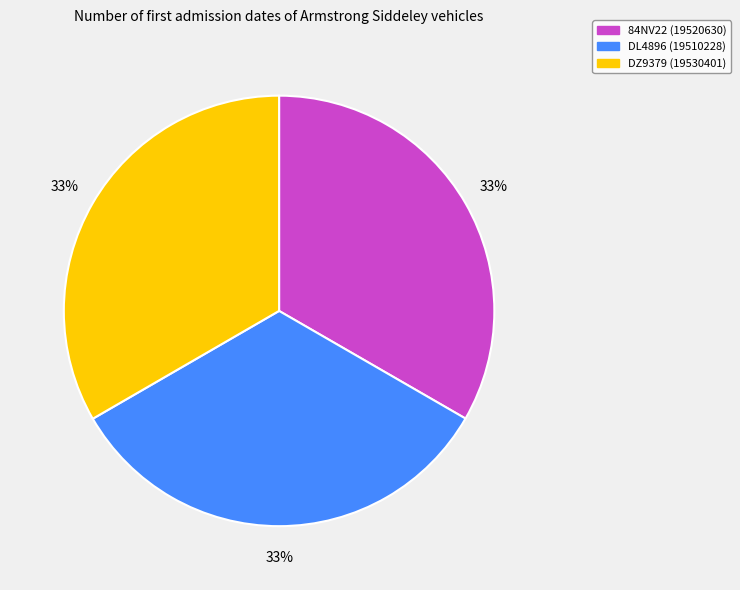

How many segments does this pie chart have?

3